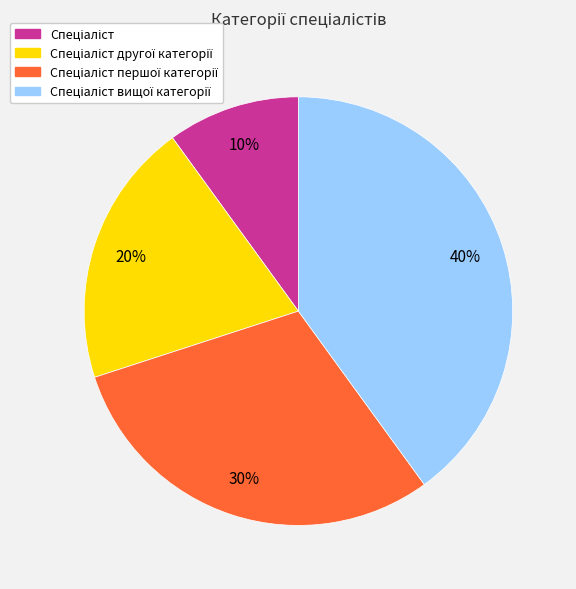

To the nearest percent, what is the average slice percentage?

25%